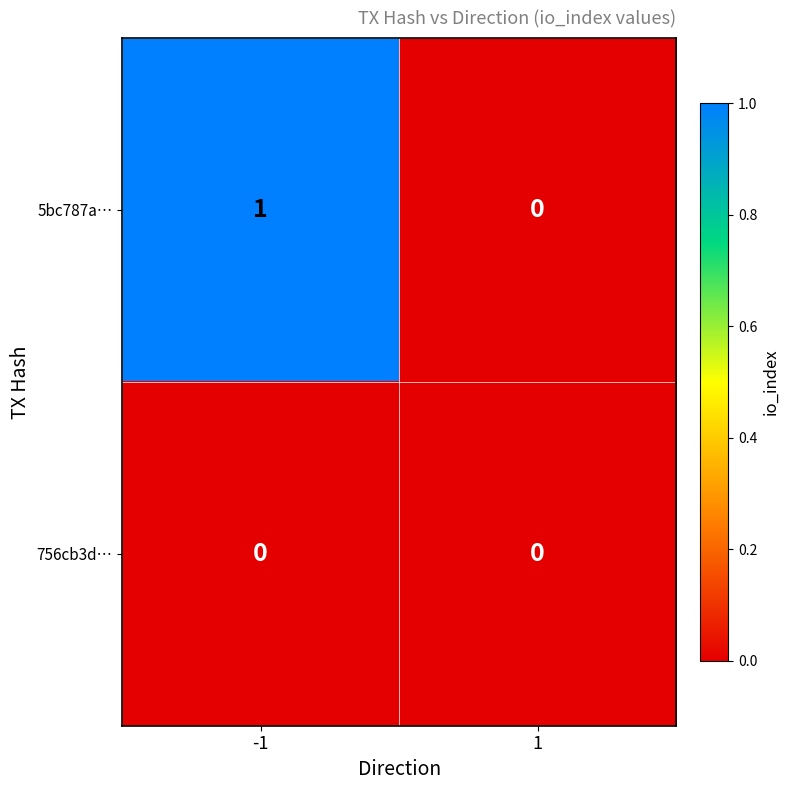

Between -1 and 1, which series saw the biggest shift?

5bc787a…